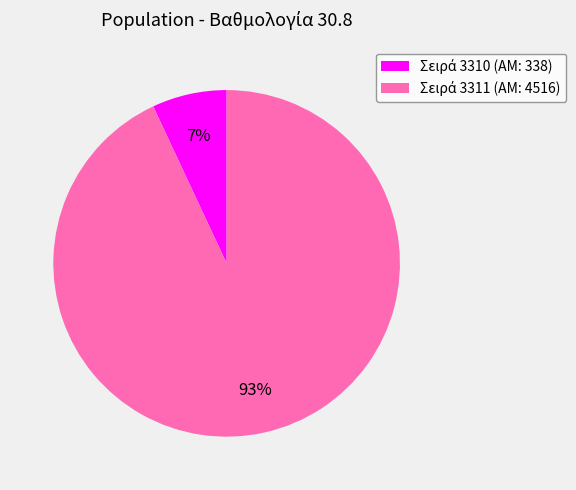

To the nearest percent, what is the difference between the largest and smallest slice percentages?

86%